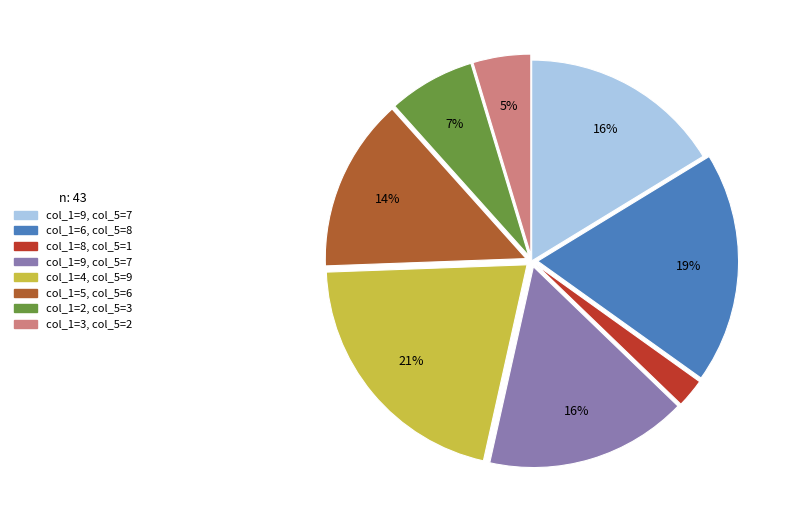

Is there a majority slice in this chart?

No